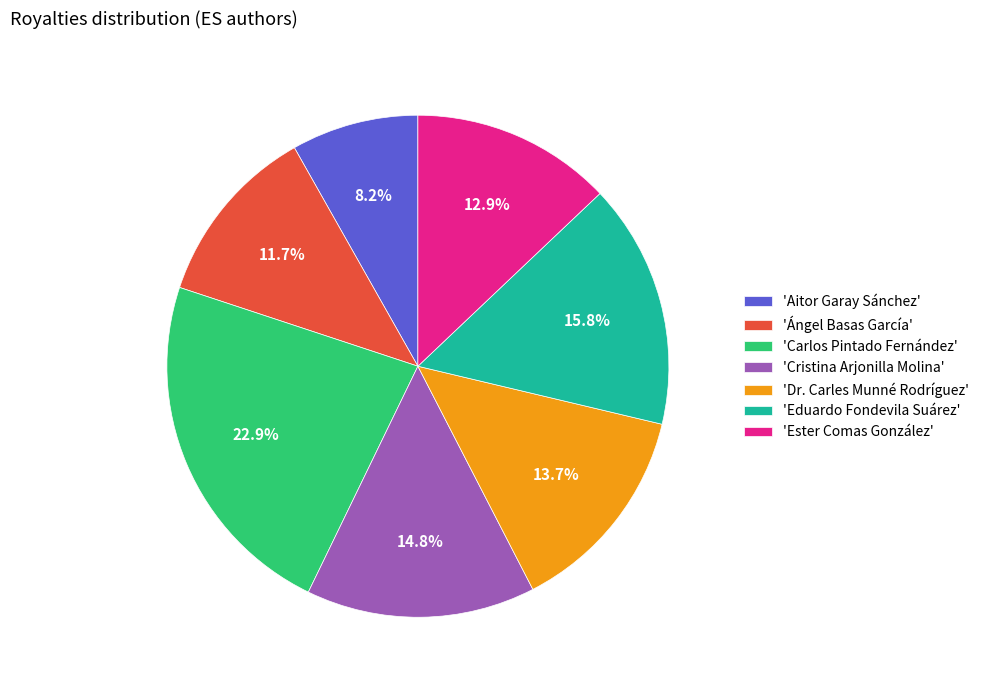

Does any single category account for the majority?

No